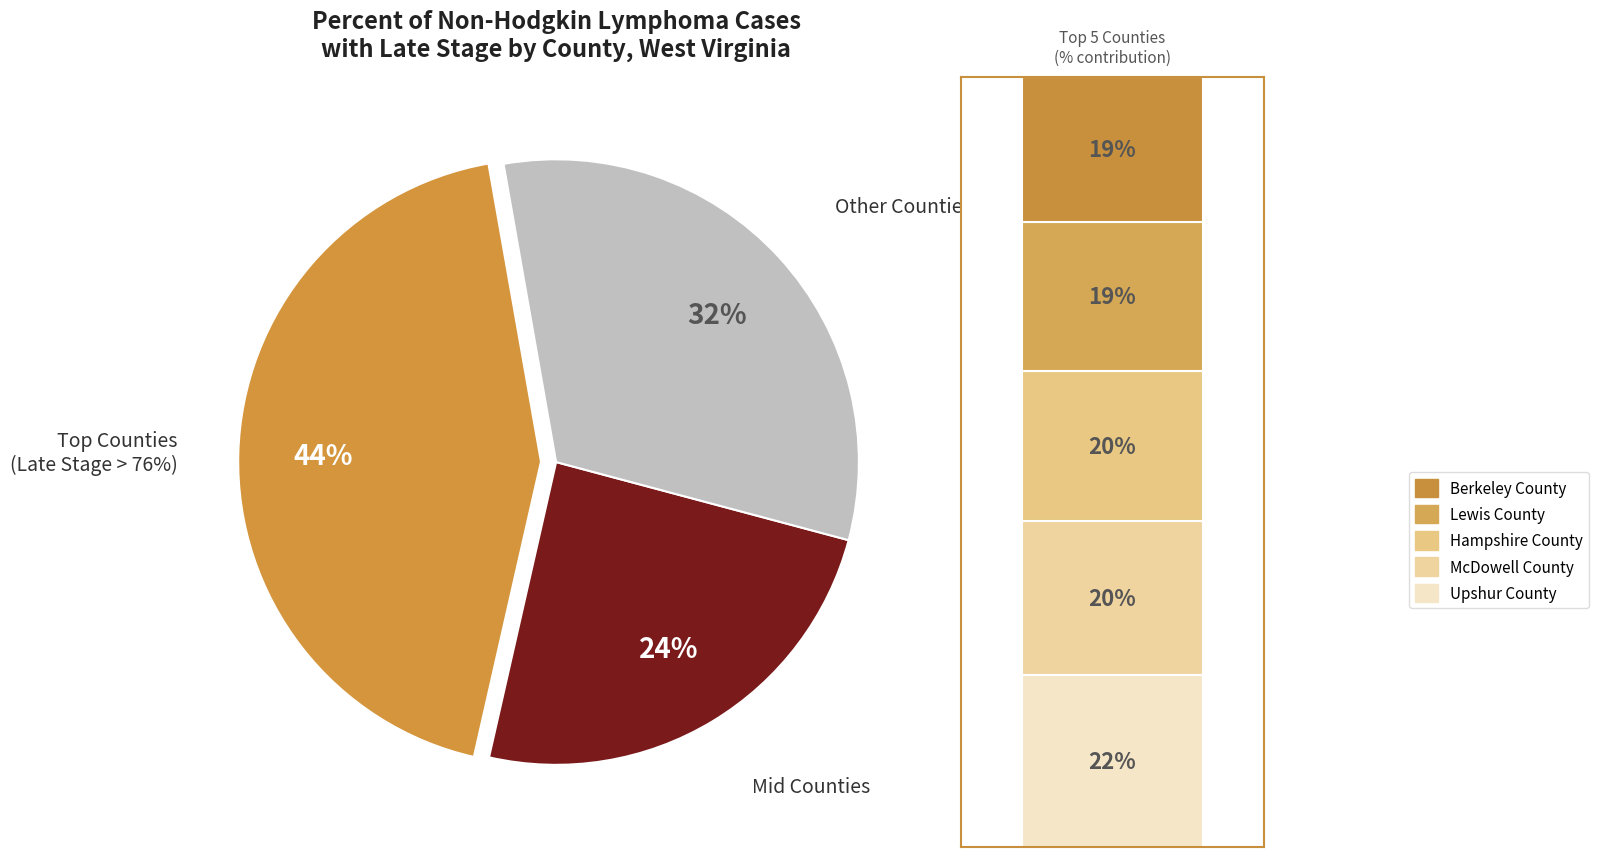

Is it true that Berkeley County is 8% of the pie?

True